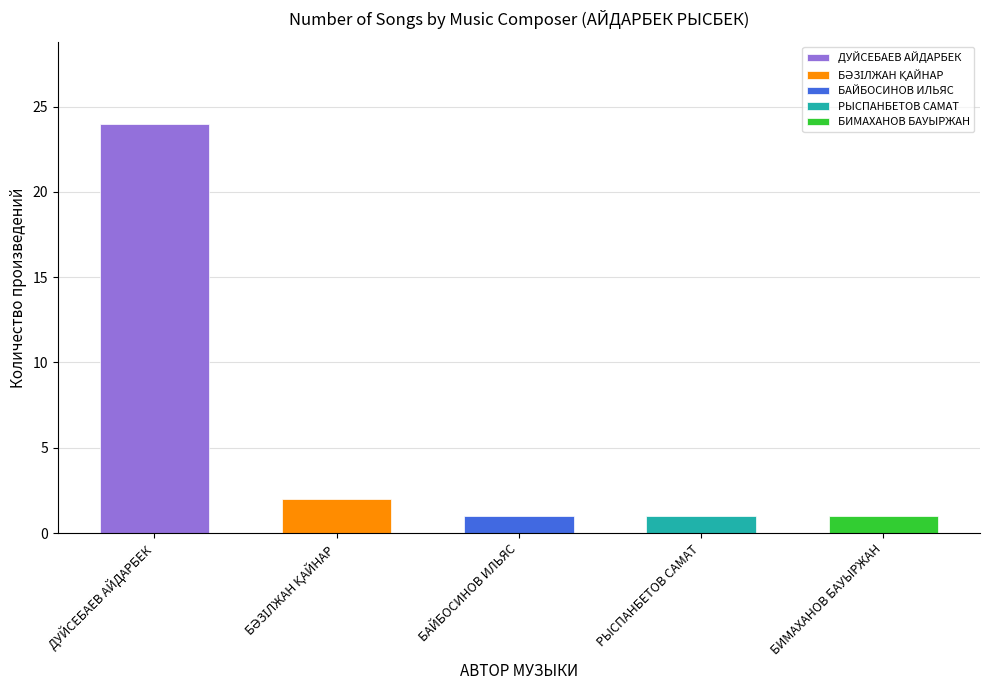

What is the label of the 5th bar from the left?

БИМАХАНОВ БАУЫРЖАН